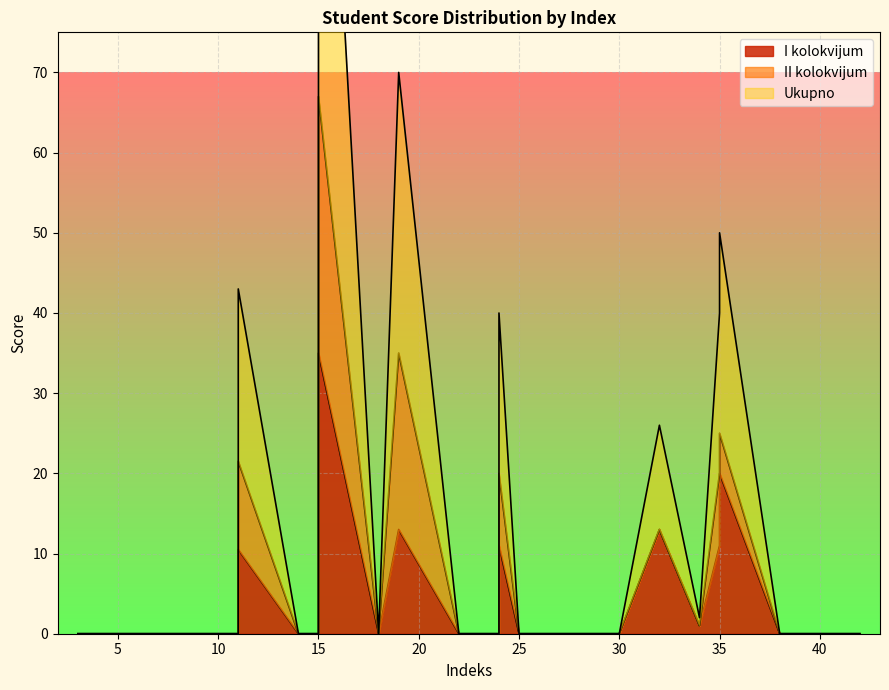

How many lines are shown in the chart?

3